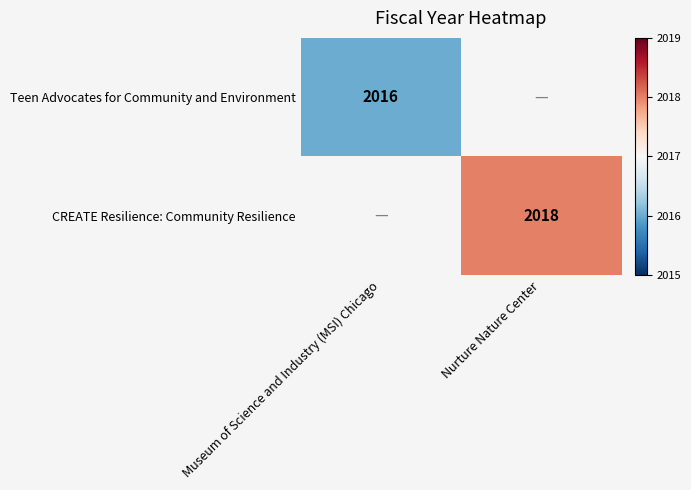

True or false: Teen Advocates for Community and Environment has a value of -0.7 at Museum of Science and Industry (MSI) Chicago.

False